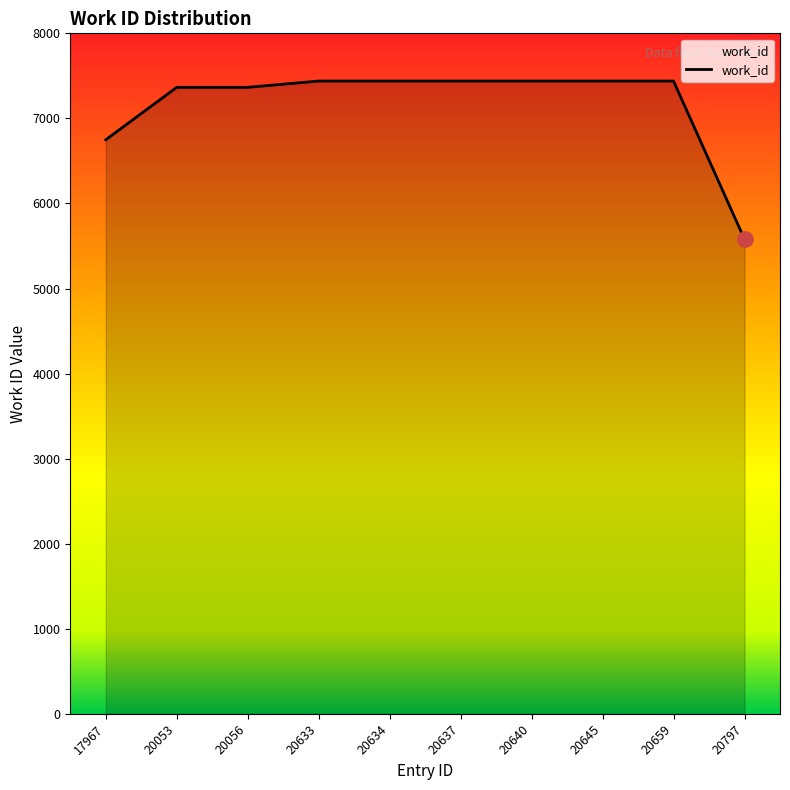

Approximately how many times larger is the value at 20633 compared to 20637?

1.0